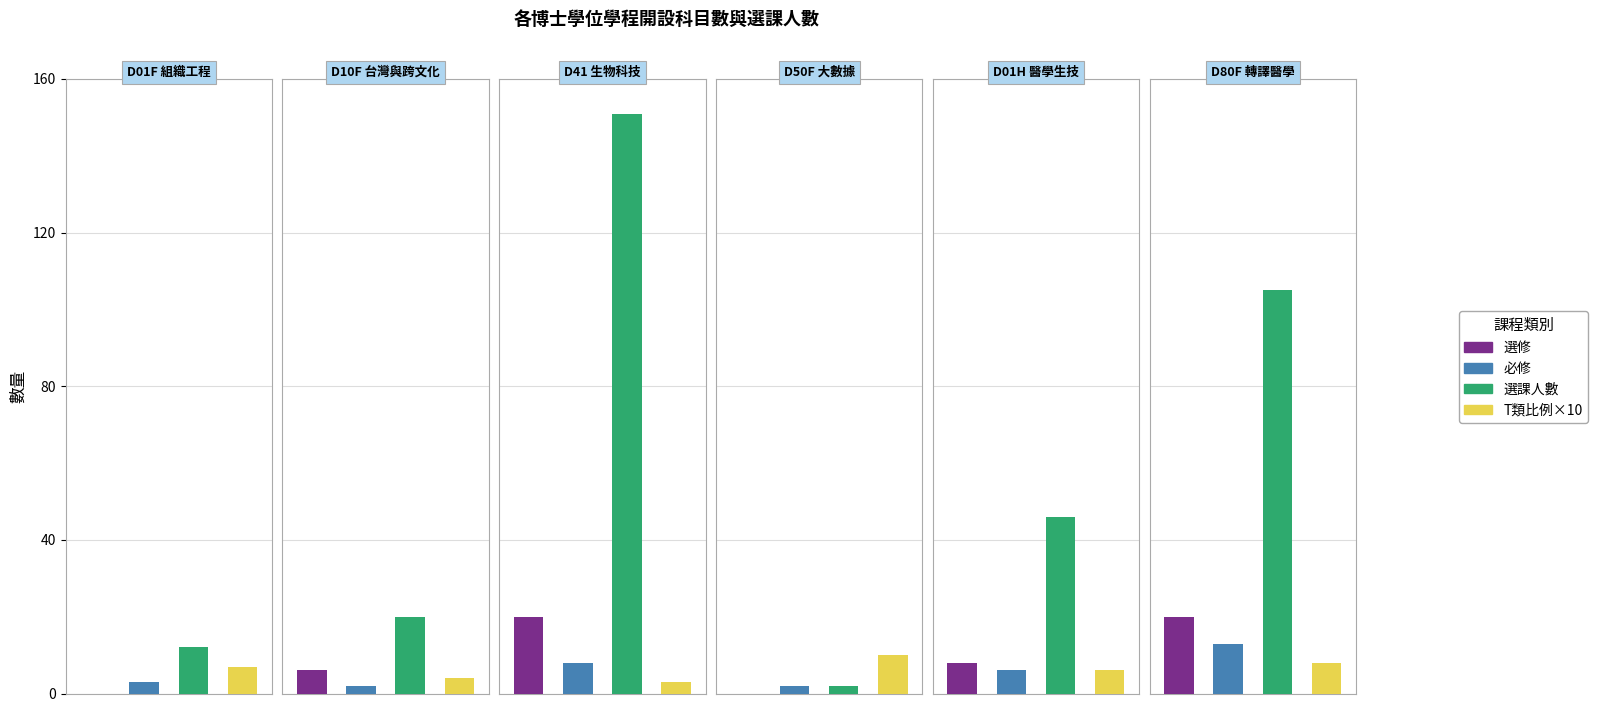

How many data points in T類比例×10 are above 7?

2